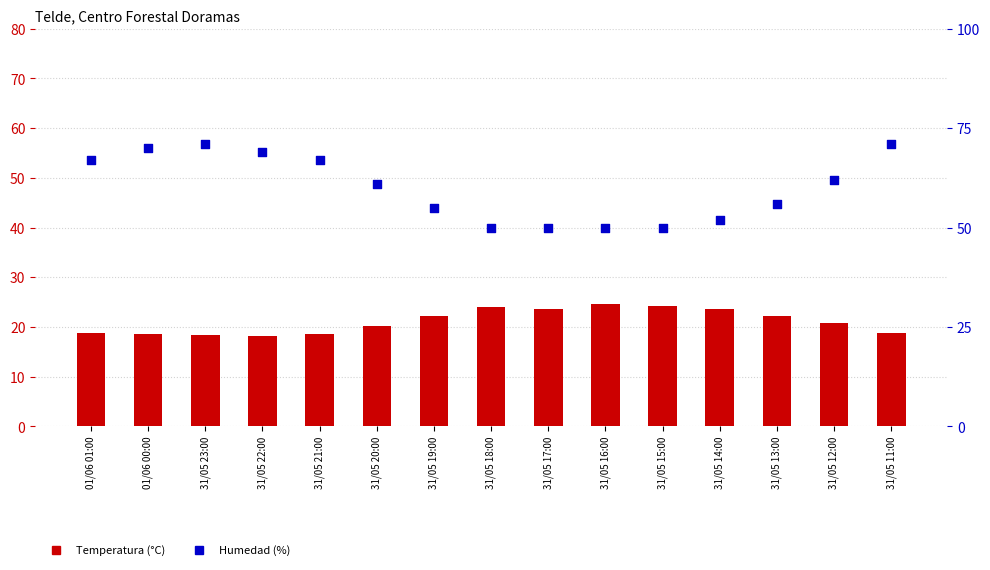

At how many categories does at least one series exceed 19?

15